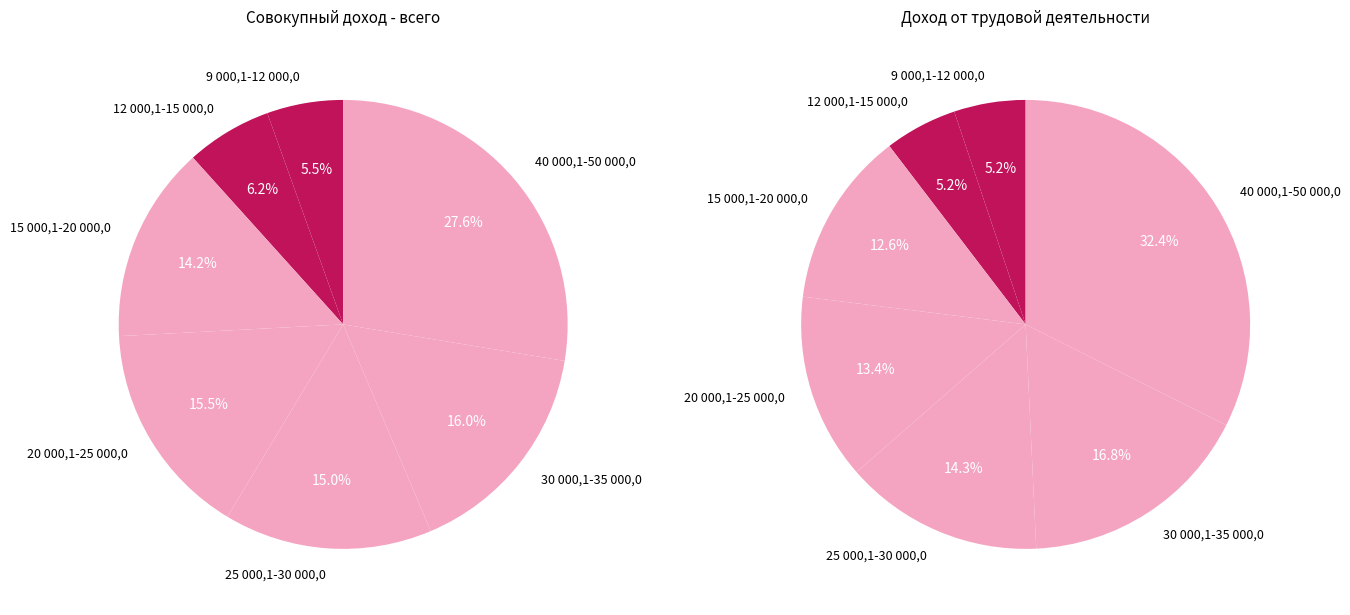

Which series changed the most between 12 000,1-15 000,0 and 20 000,1-25 000,0?

Совокупный доход - всего